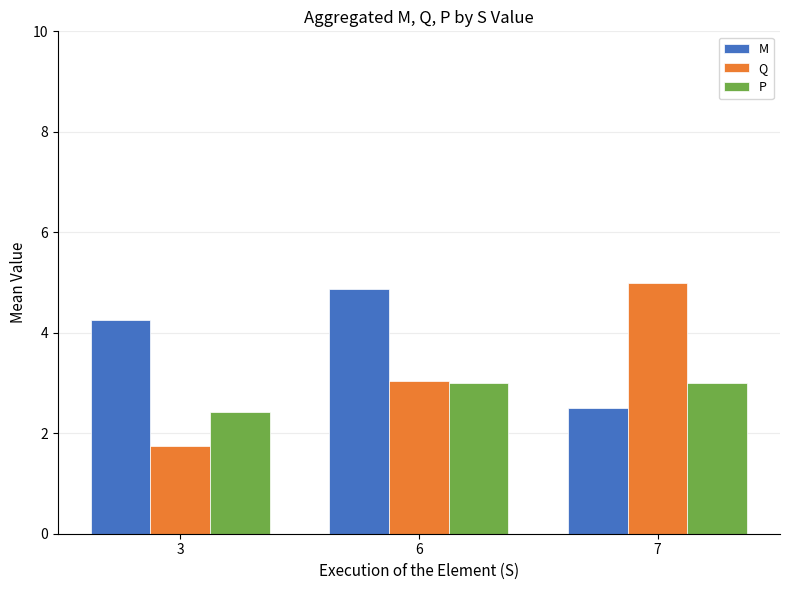

Does the chart contain stacked bars?

No